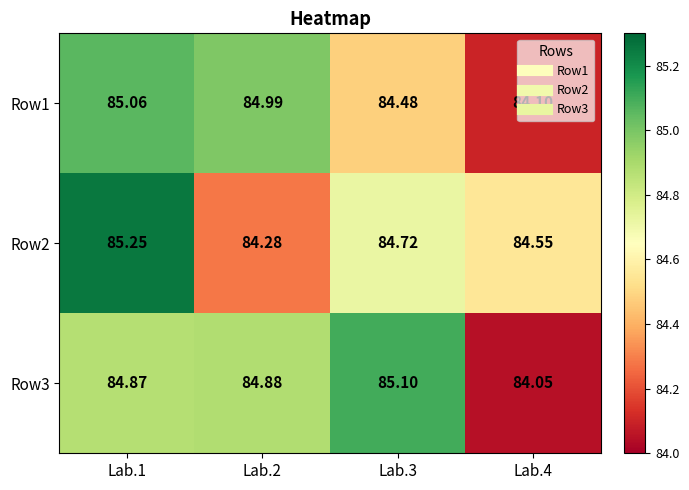

Is the value of Row2 at Lab.4 greater than the value of Row1 at Lab.1?

No